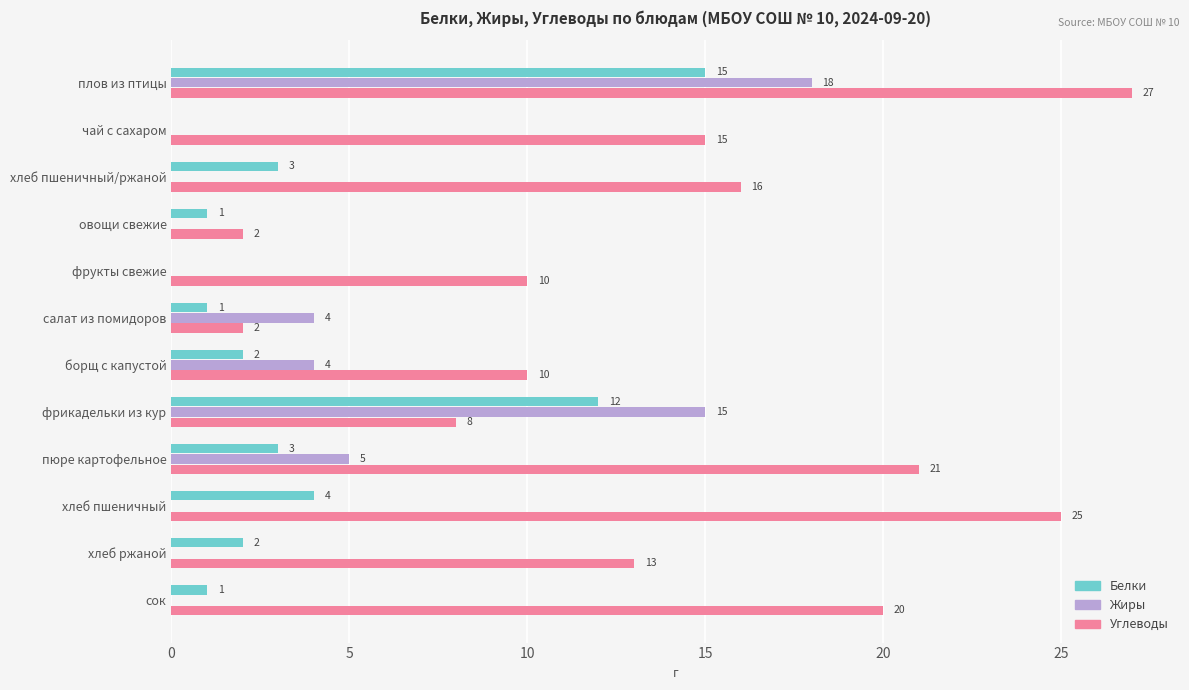

Which series changed the most between овощи свежие and салат из помидоров?

Жиры